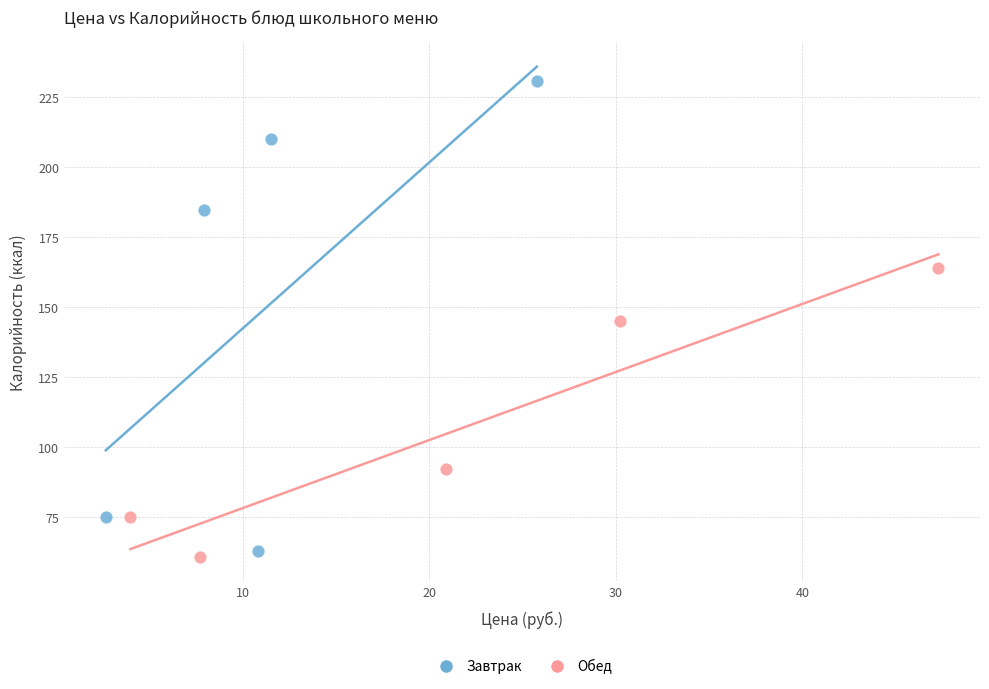

Which series has the widest spread of Y values?

Завтрак